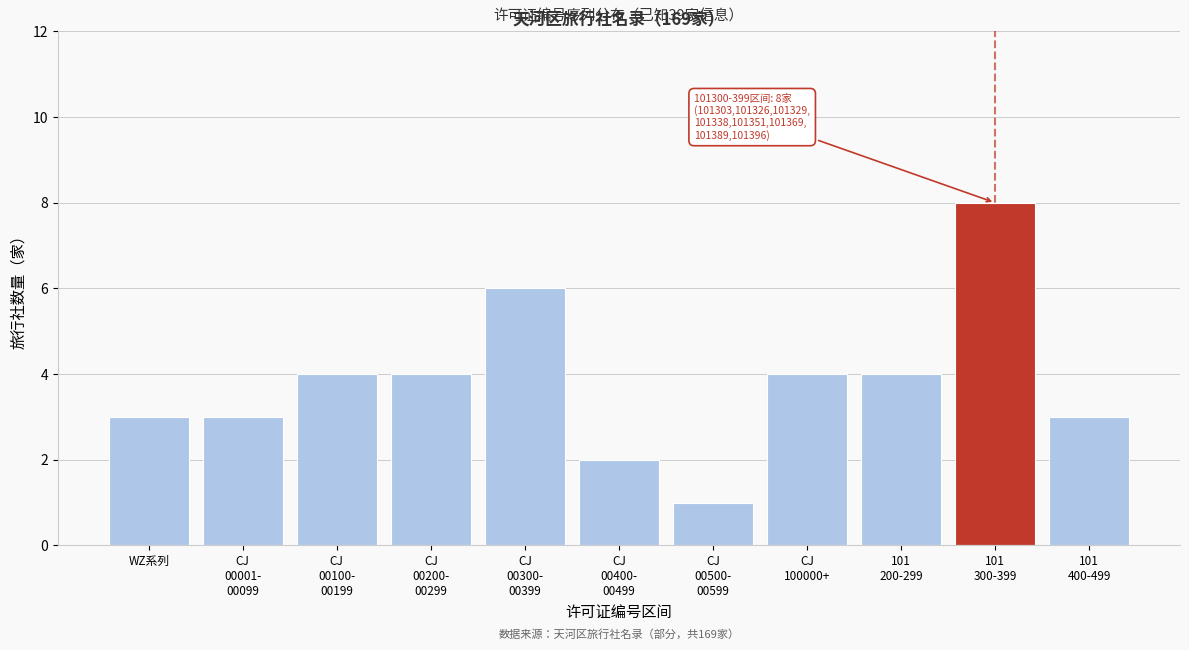

Reading left to right, extract all data points from this chart.

3	3	4	4	6	2	1	4	4	8	3